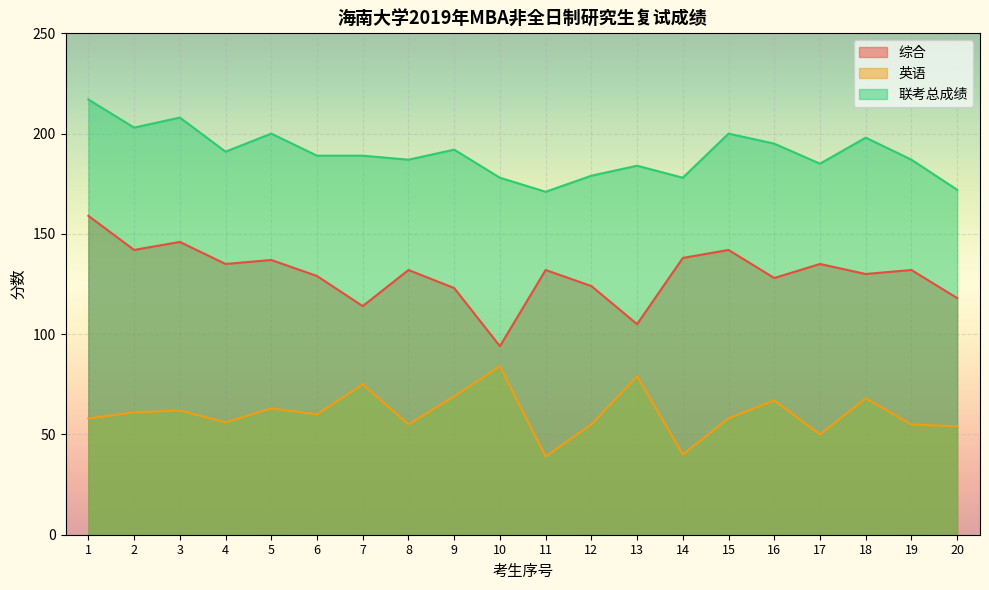

Does the chart display data point markers on the line(s)?

No